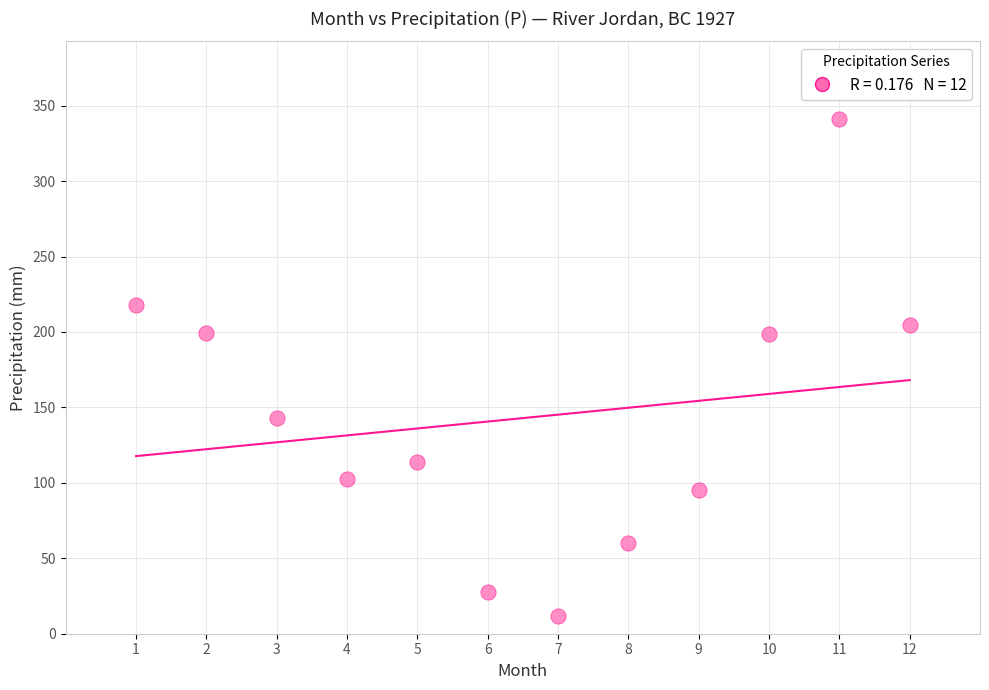

What is the range of X values (max minus min)?

11.0